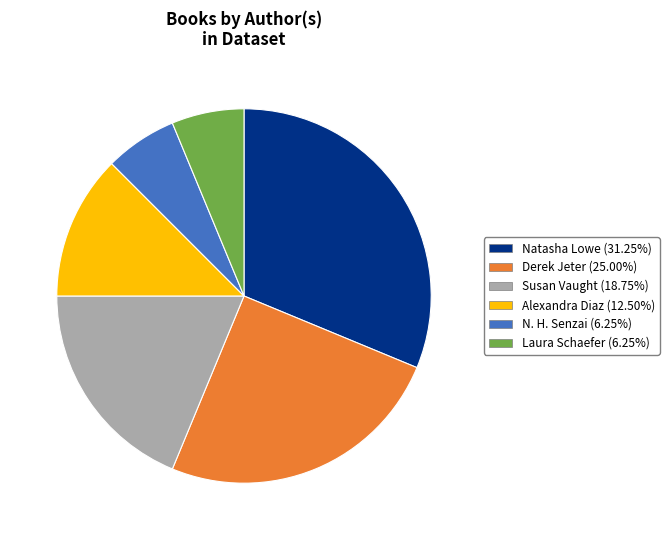

Is there a majority slice in this chart?

No